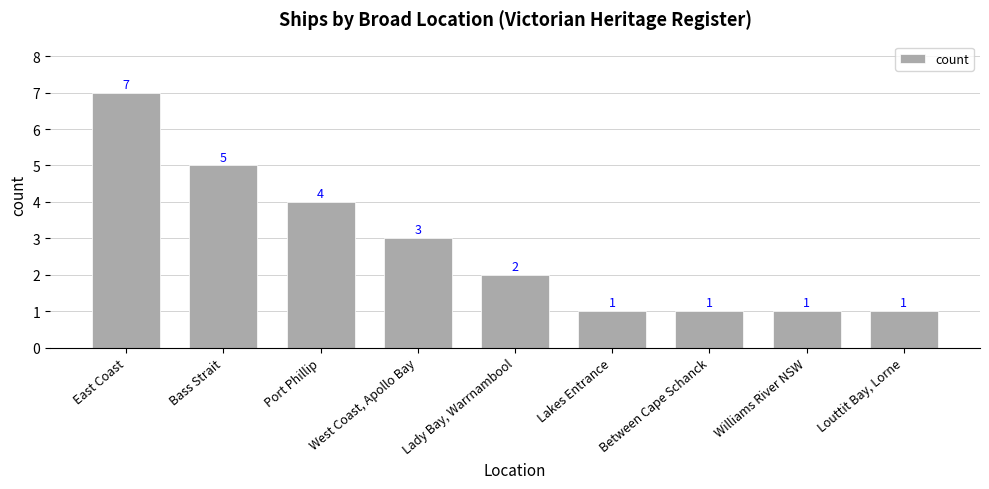

How many bars are there in total?

9